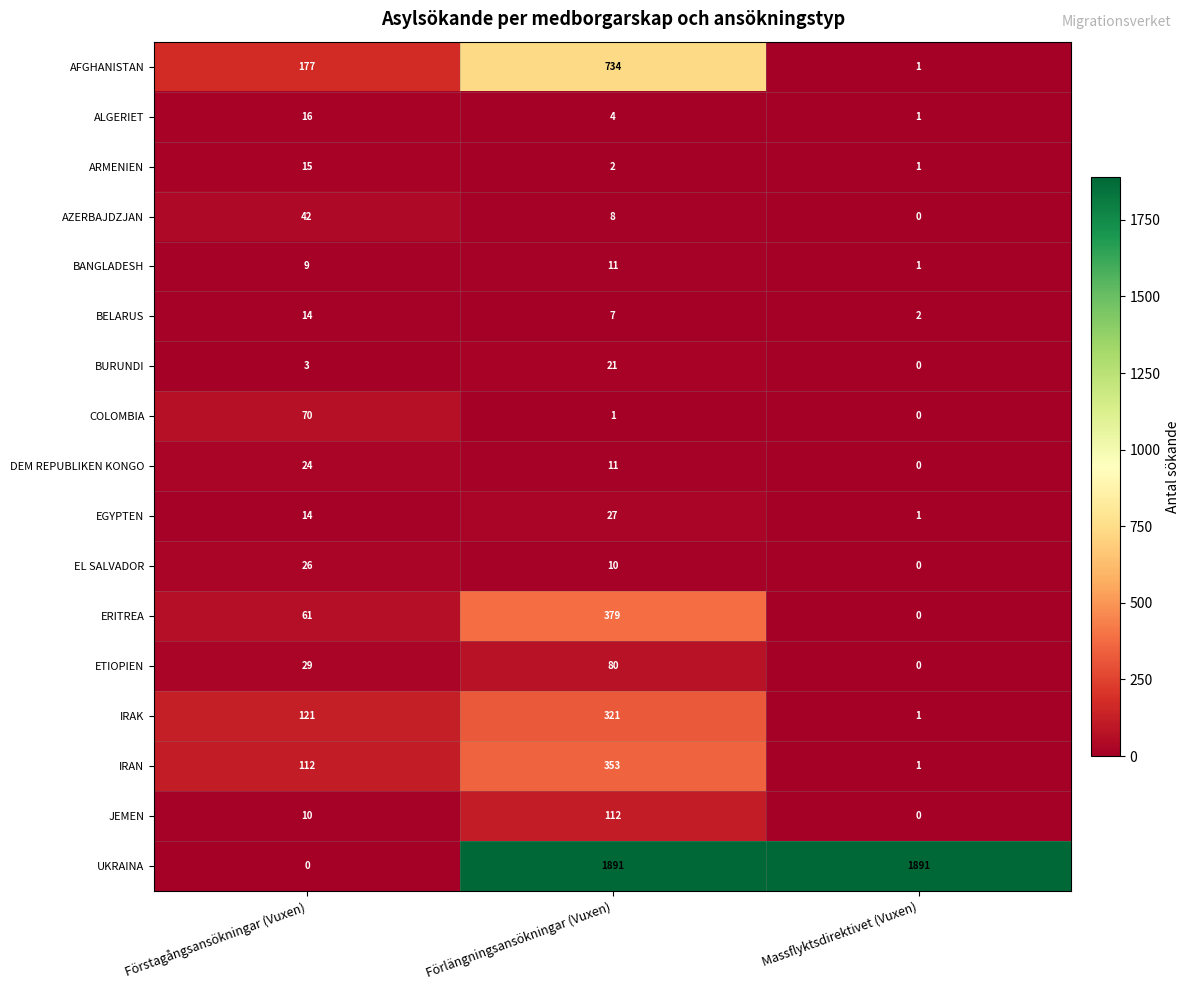

What is the maximum value for DEM REPUBLIKEN KONGO?

24